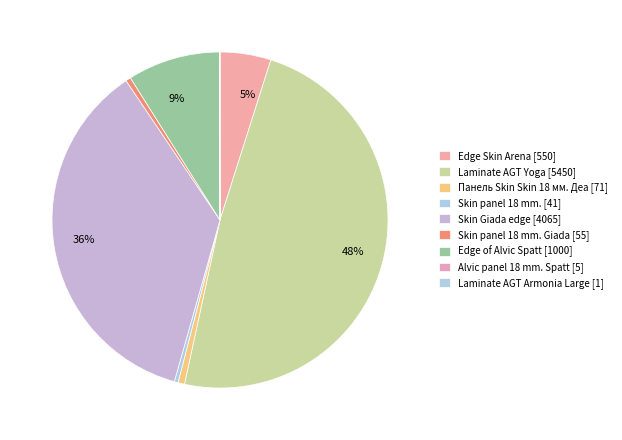

Which slice is the smallest?

Laminate AGT Armonia Large